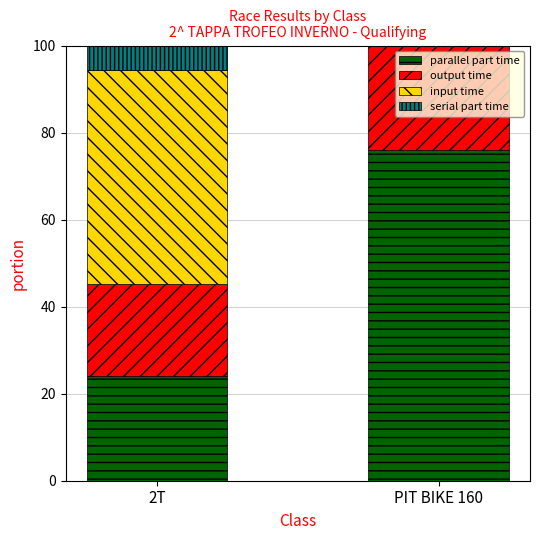

Is it true that serial part time equals 121.3 at 2T?

False